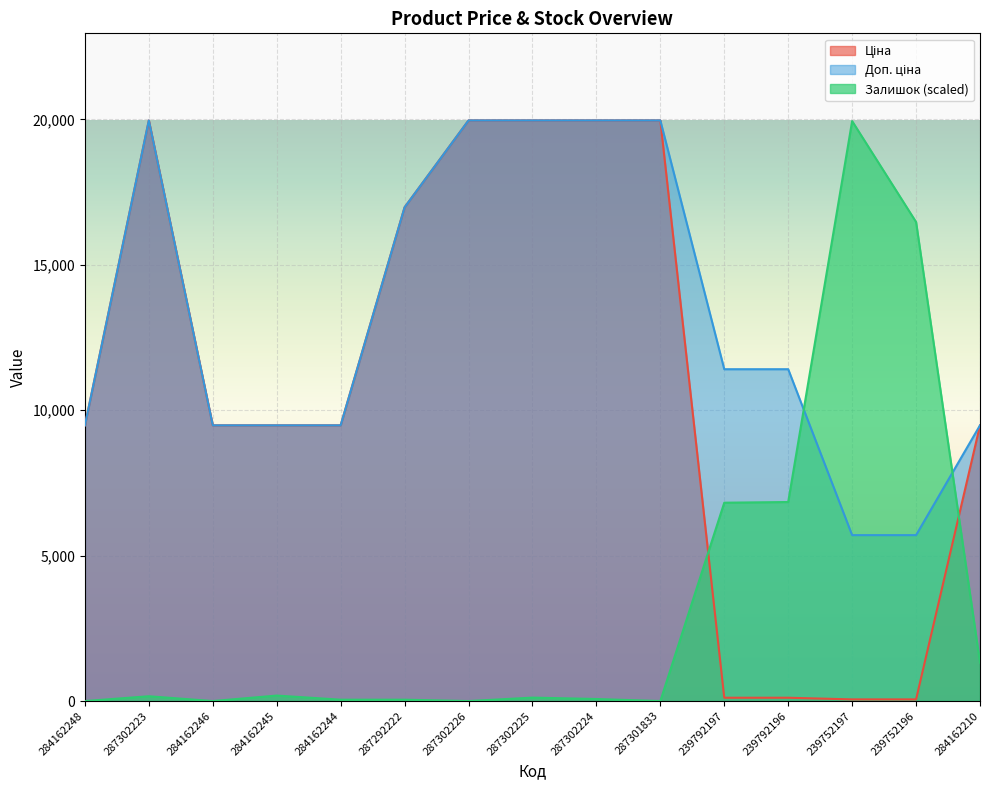

Reading left to right, extract all data points from this chart.

Ціна: 9480.1	19964.2	9480.1	9480.1	9480.1	16976.3	19964.2	19964.2	19964.2	19964.2	114.1	114.1	57.0	57.0	9480.1
Доп. ціна: 9480.1	19964.2	9480.1	9480.1	9480.1	16976.3	19964.2	19964.2	19964.2	19964.2	11410.0	11410.0	5705.0	5705.0	9480.1
Залишок: 0.0	165.2	0.0	188.8	47.2	47.2	0.0	118.0	70.8	0.0	6819.9	6843.5	19940.6	16471.6	1321.5